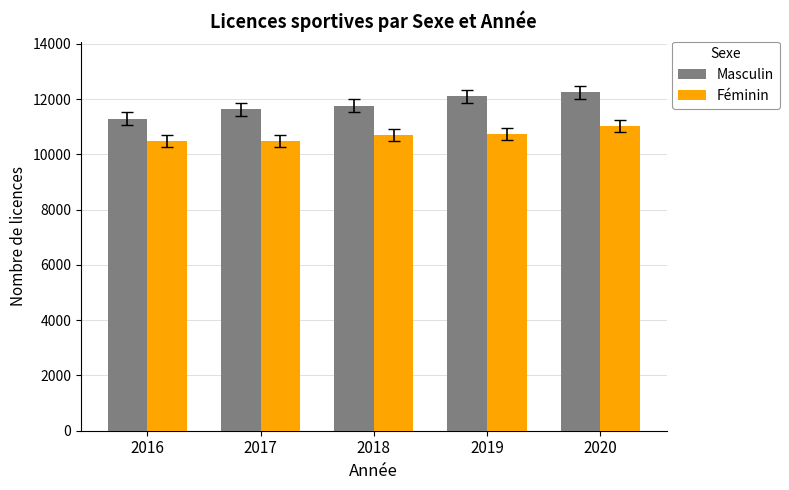

How many values in the Masculin series are below 11759?

2